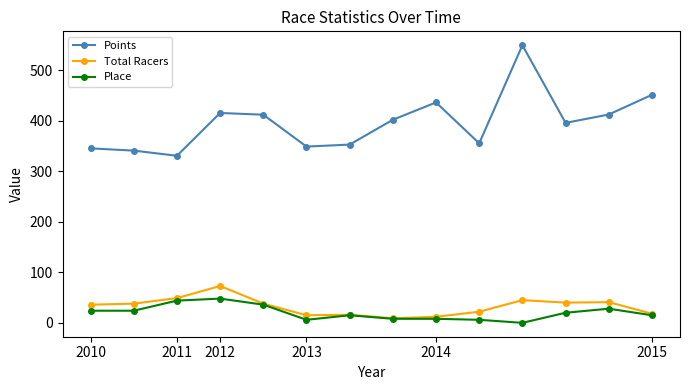

True or false: Place and Points cross at least once.

False